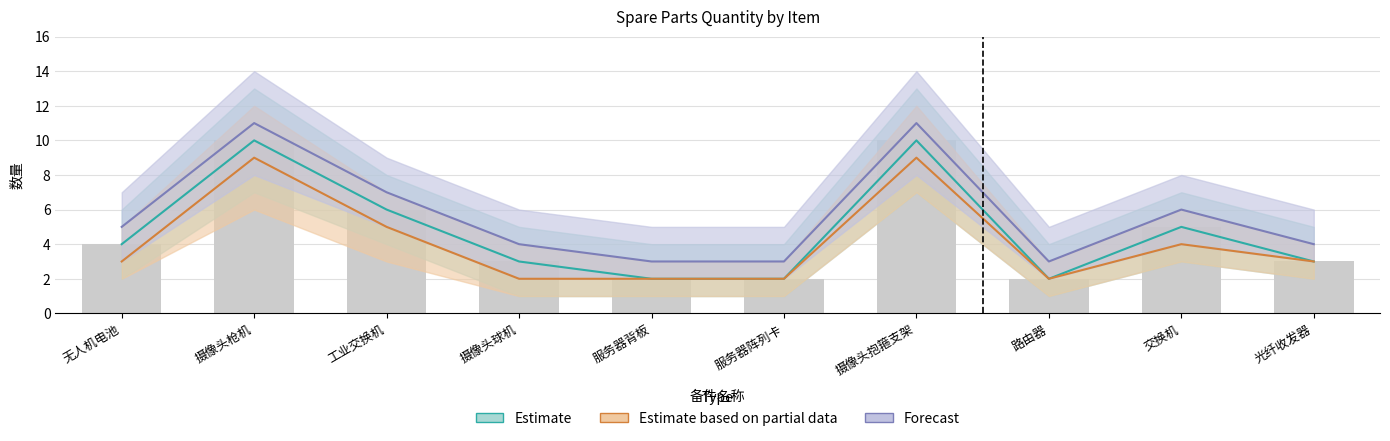

Is the value of Estimate at 工业交换机 greater than the value of Forecast at 服务器阵列卡?

Yes